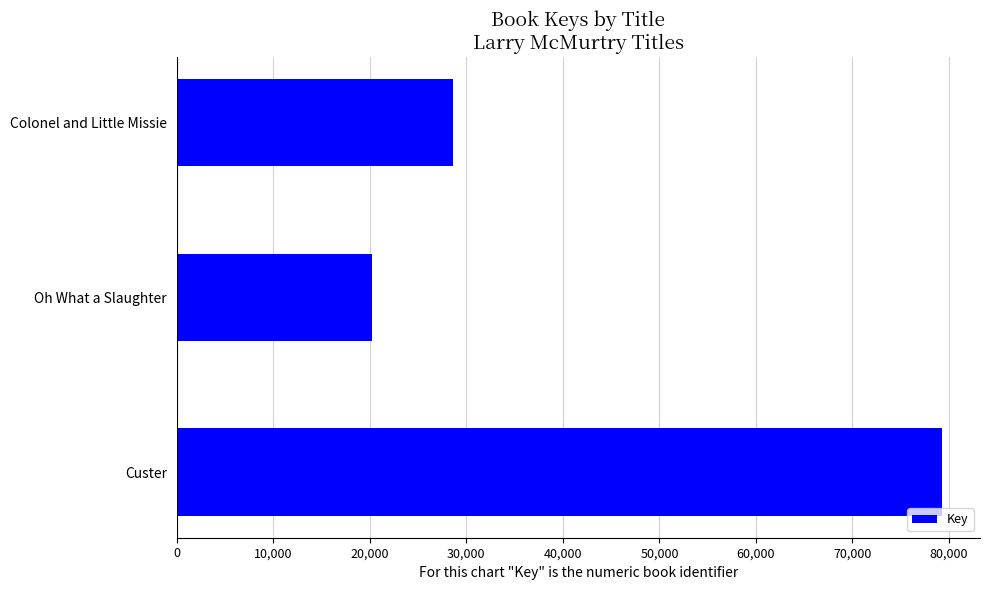

Count the number of values greater than 28665442.

1